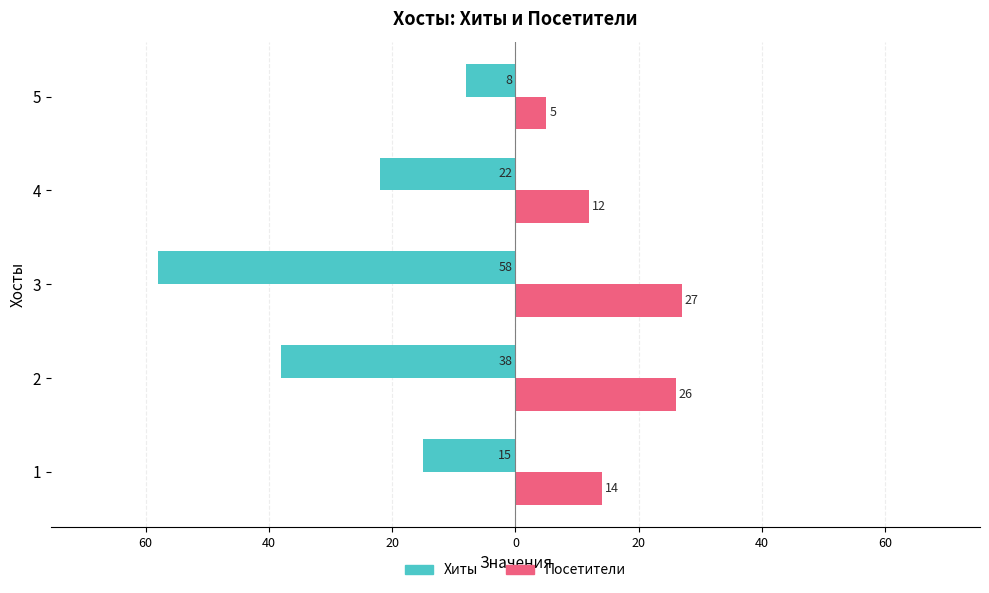

What are all the series names shown in the legend?

Хиты, Посетители